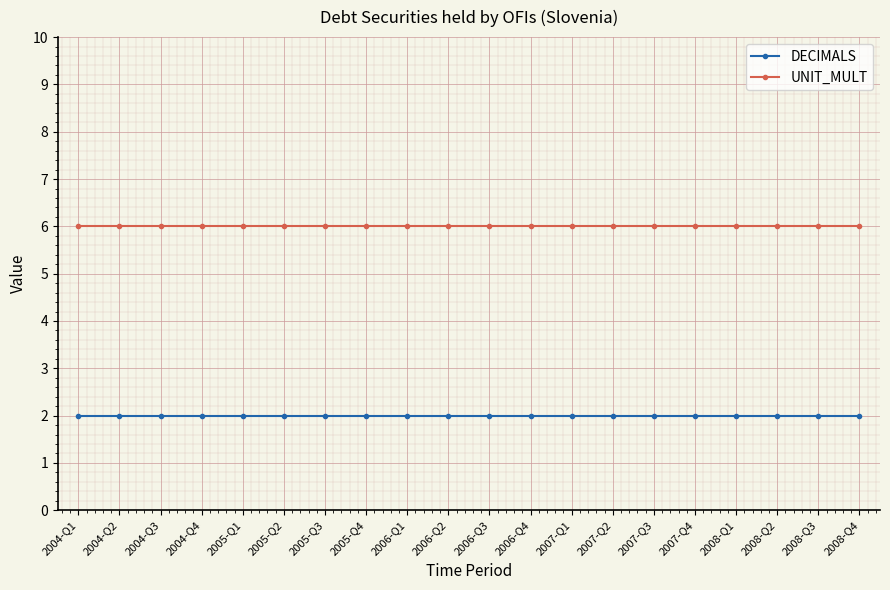

Reading left to right, what are all the values shown in this chart?

DECIMALS: 2004-Q1=2	2004-Q2=2	2004-Q3=2	2004-Q4=2	2005-Q1=2	2005-Q2=2	2005-Q3=2	2005-Q4=2	2006-Q1=2	2006-Q2=2	2006-Q3=2	2006-Q4=2	2007-Q1=2	2007-Q2=2	2007-Q3=2	2007-Q4=2	2008-Q1=2	2008-Q2=2	2008-Q3=2	2008-Q4=2
UNIT_MULT: 2004-Q1=6	2004-Q2=6	2004-Q3=6	2004-Q4=6	2005-Q1=6	2005-Q2=6	2005-Q3=6	2005-Q4=6	2006-Q1=6	2006-Q2=6	2006-Q3=6	2006-Q4=6	2007-Q1=6	2007-Q2=6	2007-Q3=6	2007-Q4=6	2008-Q1=6	2008-Q2=6	2008-Q3=6	2008-Q4=6